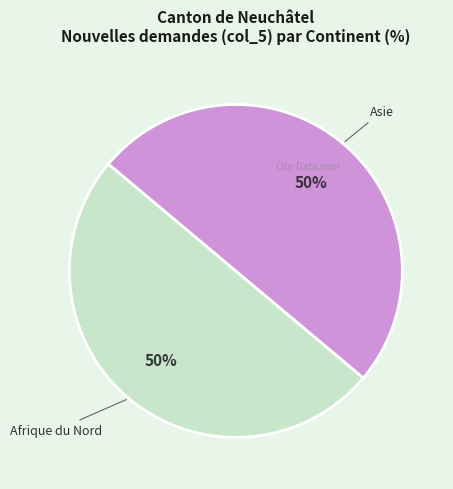

To the nearest percent, what is the average slice percentage?

50%